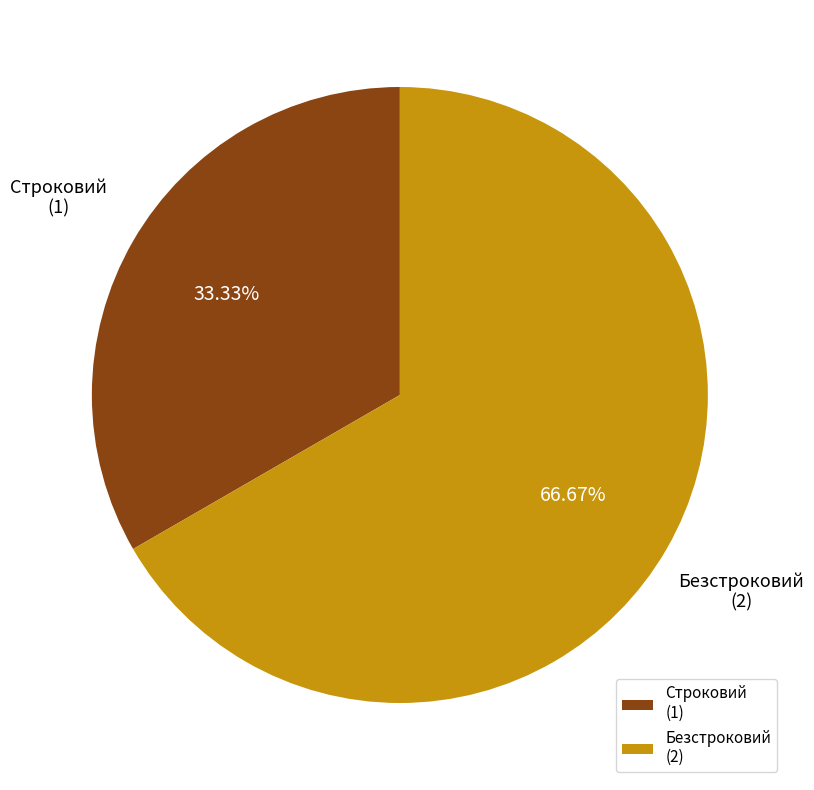

Rank the categories by value from lowest to highest.

Строковий, Безстроковий